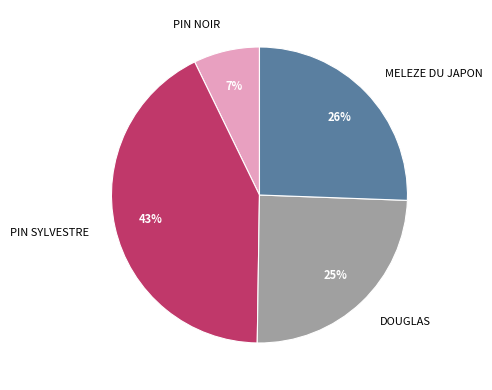

Between PIN SYLVESTRE and MELEZE DU JAPON, which is larger?

PIN SYLVESTRE